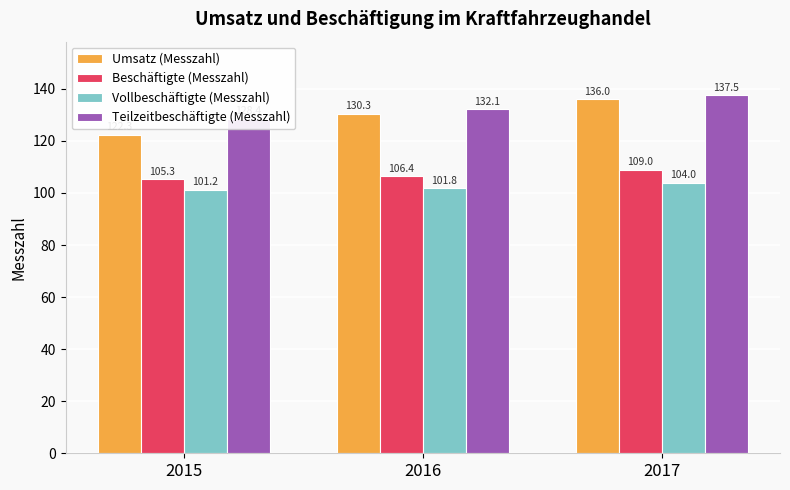

Reading left to right, extract all data points from this chart.

Umsatz (Messzahl): 122.3	130.3	136.0
Beschäftigte (Messzahl): 105.3	106.4	109.0
Vollbeschäftigte (Messzahl): 101.2	101.8	104.0
Teilzeitbeschäftigte (Messzahl): 128.4	132.1	137.5